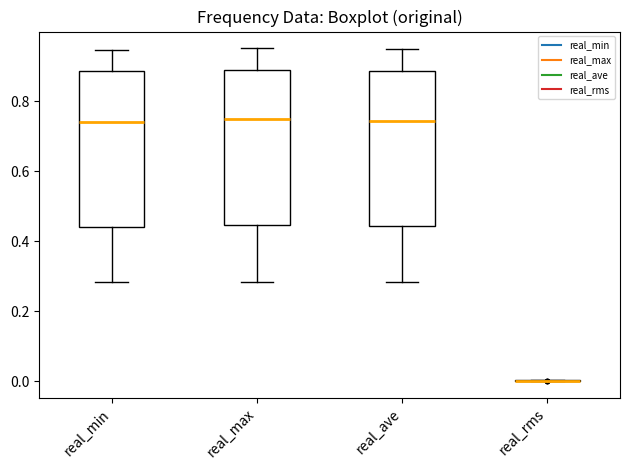

Reading left to right, read every box against the y-axis: the position of its median line, the range the box covers, and the ends of its whiskers. The values are not printed on the chart, so give them approximately, as read against the axis.

real_min: median 0.74, box 0.44 to 0.88, whiskers 0.28 to 0.94
real_max: median 0.74, box 0.44 to 0.90, whiskers 0.28 to 0.96
real_ave: median 0.74, box 0.44 to 0.88, whiskers 0.28 to 0.94
real_rms: box collapsed to a line at 0.00, whiskers 0.00 to 0.00